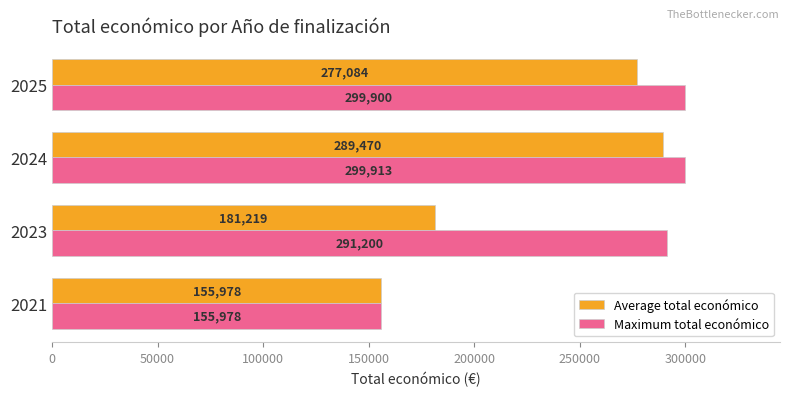

What value does the Maximum total económico series have at 2025?

299900.0